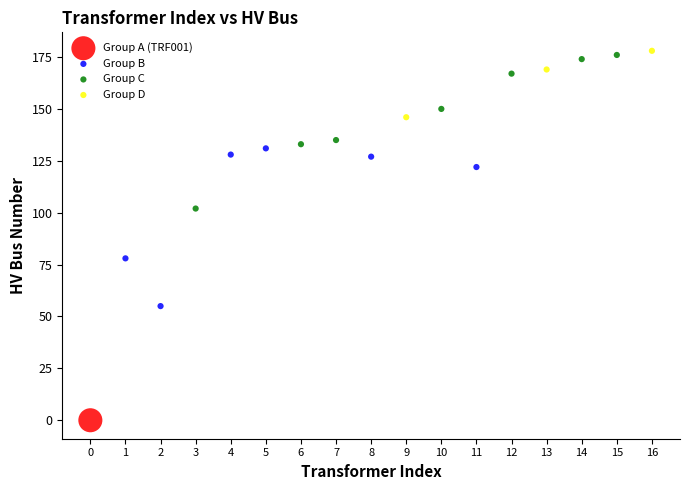

Which series contains the highest Y value?

Group D